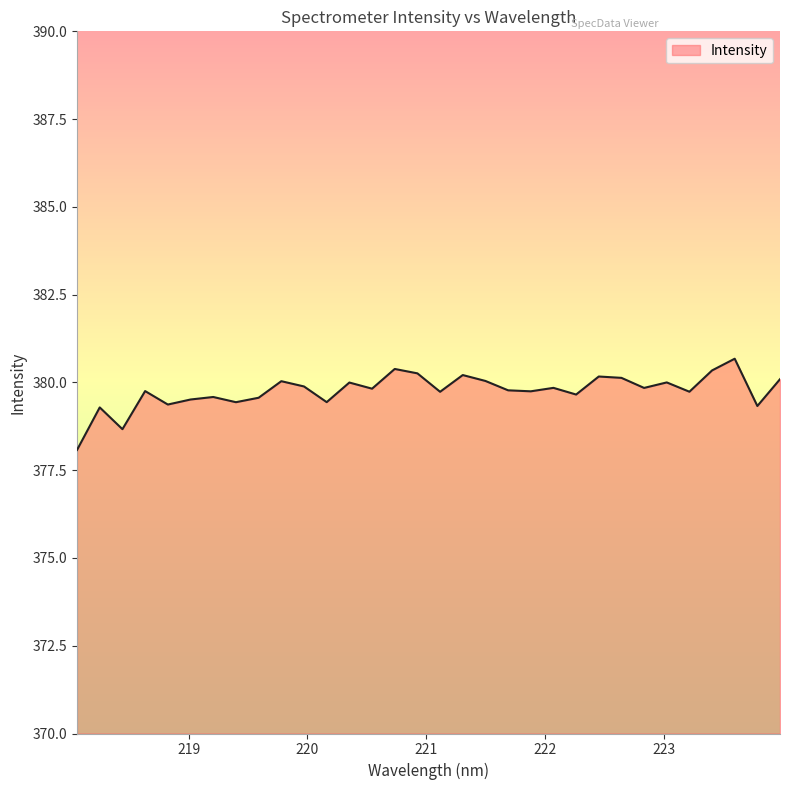

Count the number of values greater than 379.

30